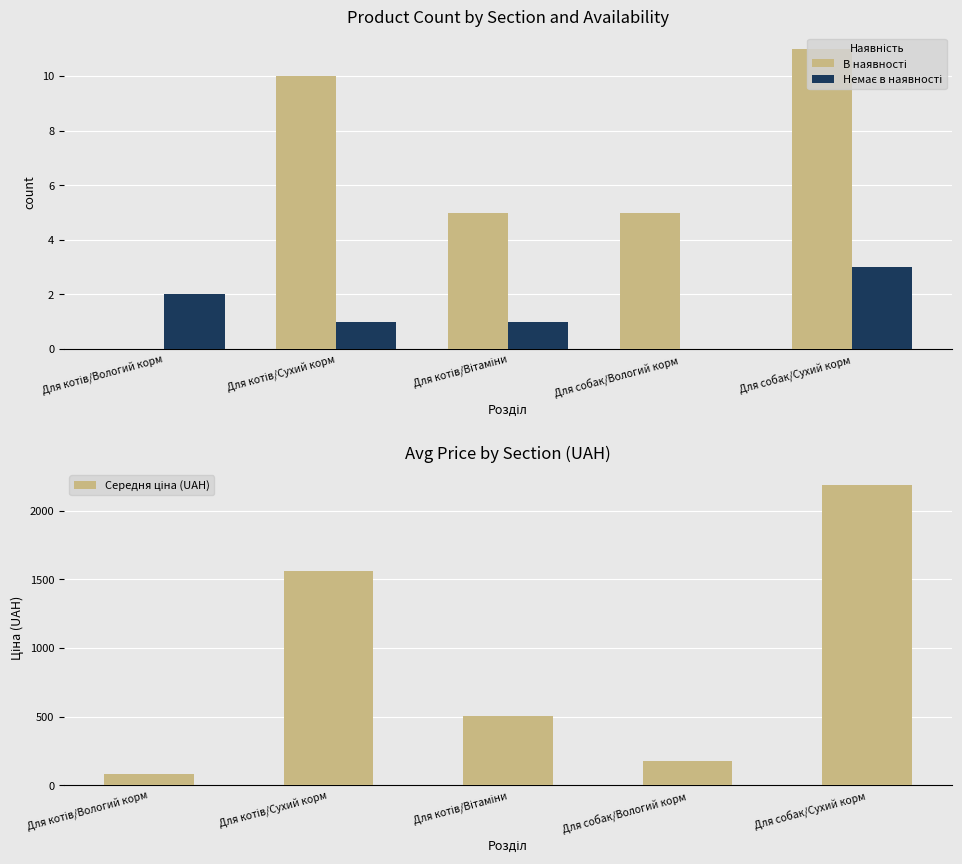

Are the bars grouped side by side (vs. stacked)?

Yes